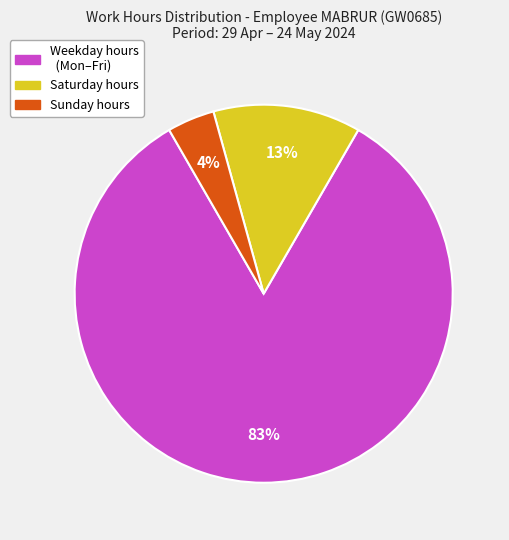

Is there any slice that represents more than half of the pie?

Yes